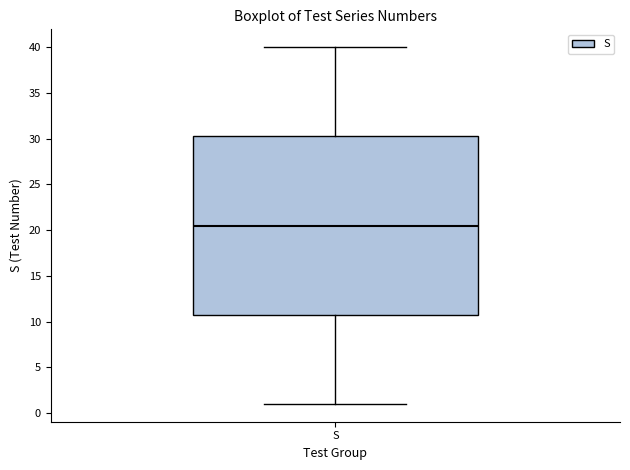

Where does the lower whisker of the box for S end on the y-axis? The values are not printed on the chart, so give them approximately, as read against the axis.

1.0